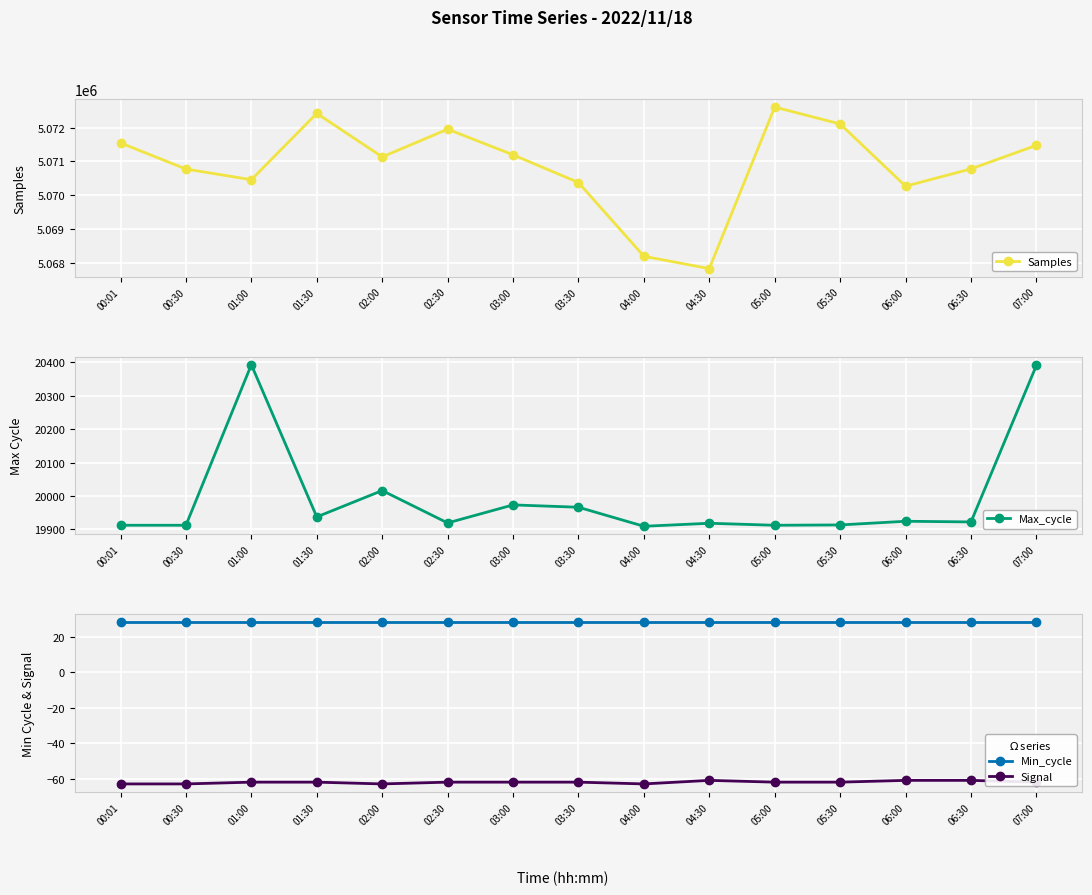

How many interior local peaks does the Signal series have?

1